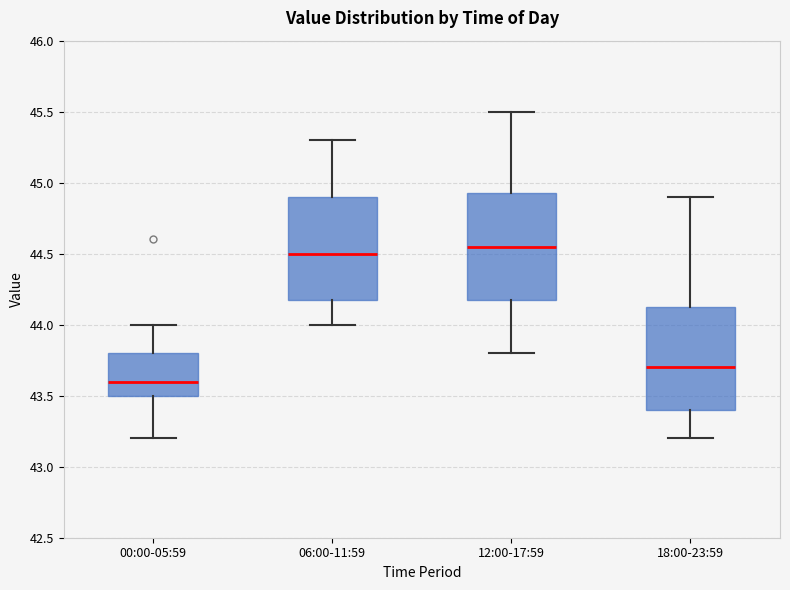

Reading left to right, read every box against the y-axis: the position of its median line, the range the box covers, and the ends of its whiskers. The values are not printed on the chart, so give them approximately, as read against the axis.

00:00-05:59: median 43.60, box 43.50 to 43.80, whiskers 43.20 to 44.00
06:00-11:59: median 44.50, box 44.20 to 44.90, whiskers 44.00 to 45.30
12:00-17:59: median 44.55, box 44.20 to 44.95, whiskers 43.80 to 45.50
18:00-23:59: median 43.70, box 43.40 to 44.15, whiskers 43.20 to 44.90